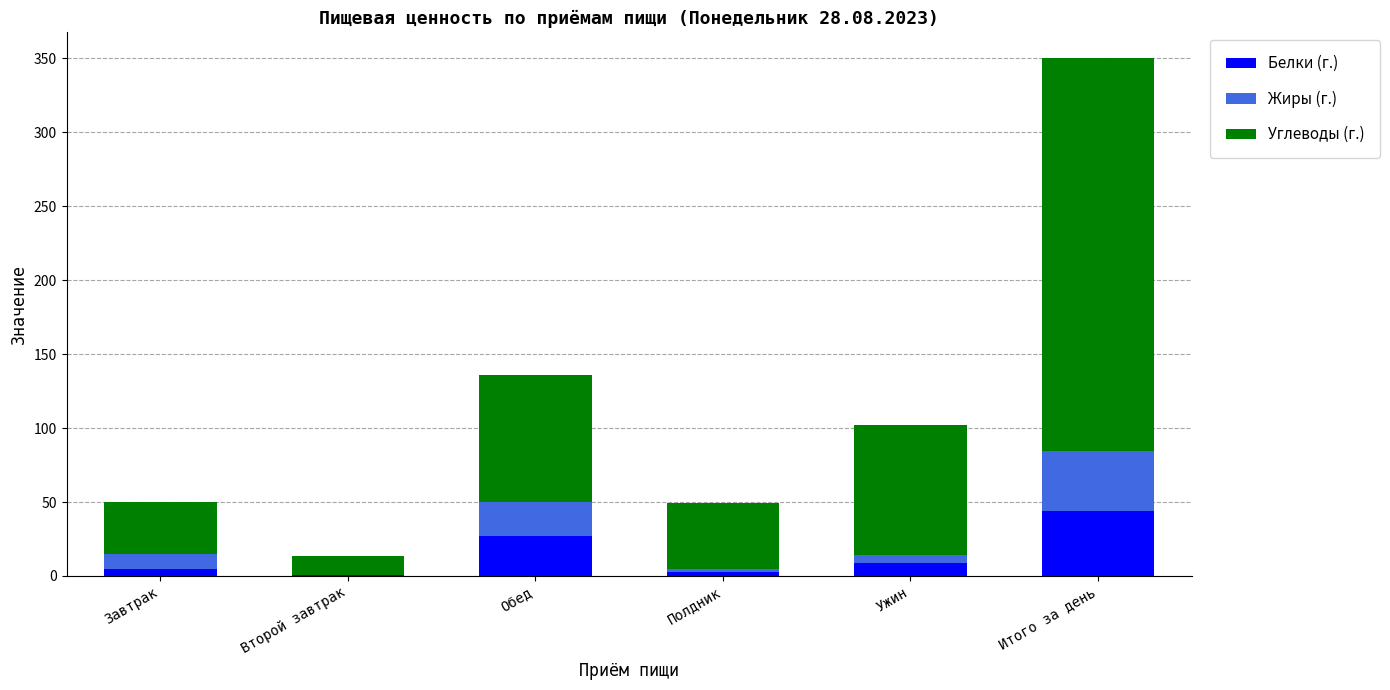

Reading left to right, list the values for the Белки (г.) series.

Завтрак=4.7	Второй завтрак=0.5	Обед=27.2	Полдник=2.6	Ужин=8.8	Итого за день=43.8